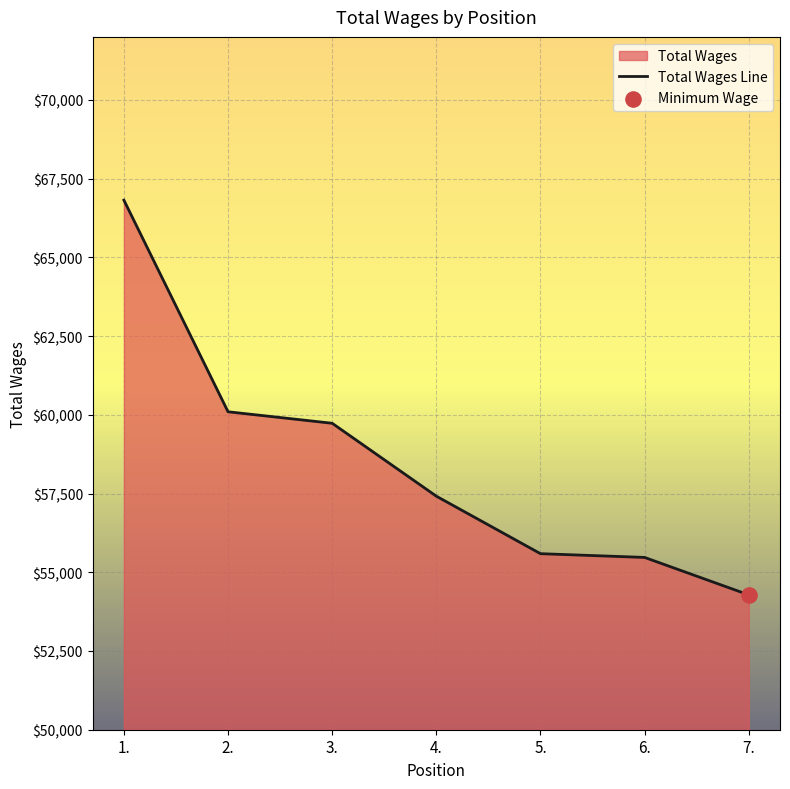

Between 5. and 2., which is larger?

2.